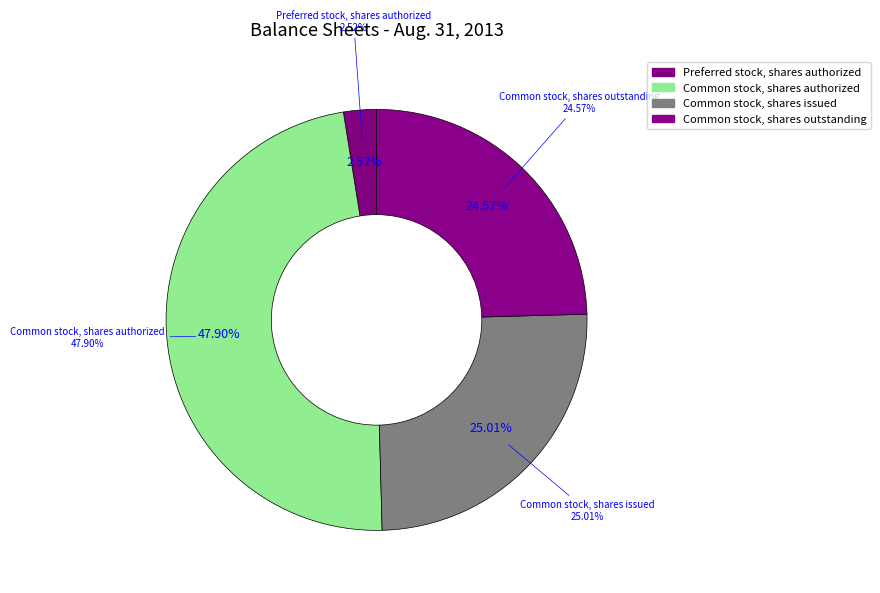

Is there a majority slice in this chart?

No